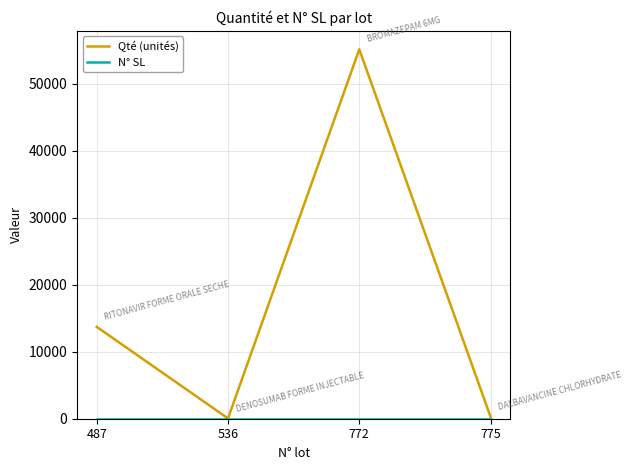

At which label is Qté (unités) closest to 27572?

487